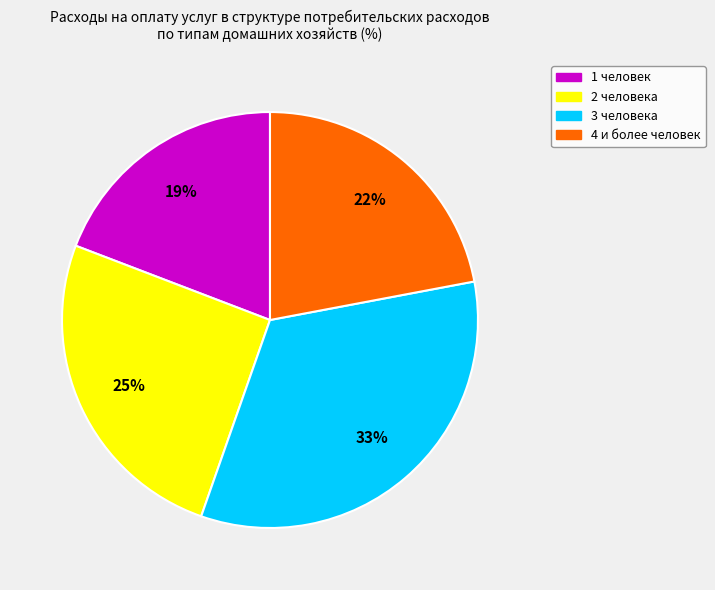

How many segments does this pie chart have?

4